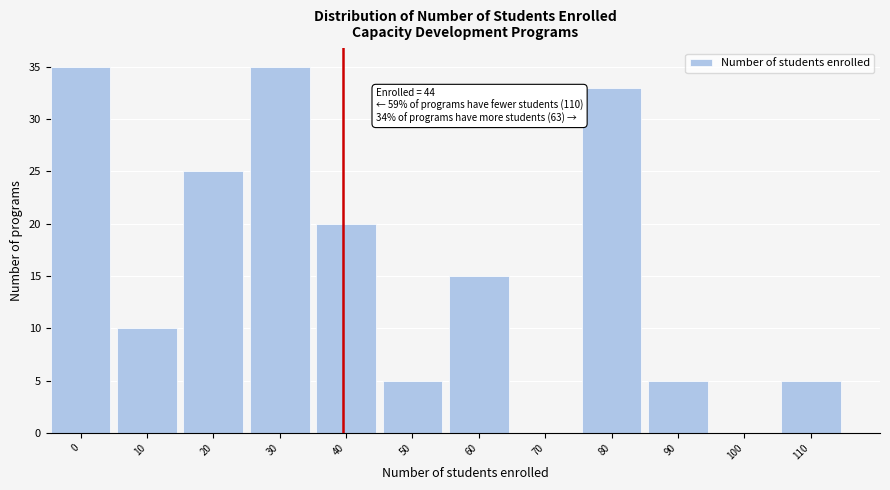

Reading left to right, extract all data points from this chart.

0=35	10=10	20=25	30=35	40=20	50=5	60=15	70=0	80=33	90=5	100=0	110=5